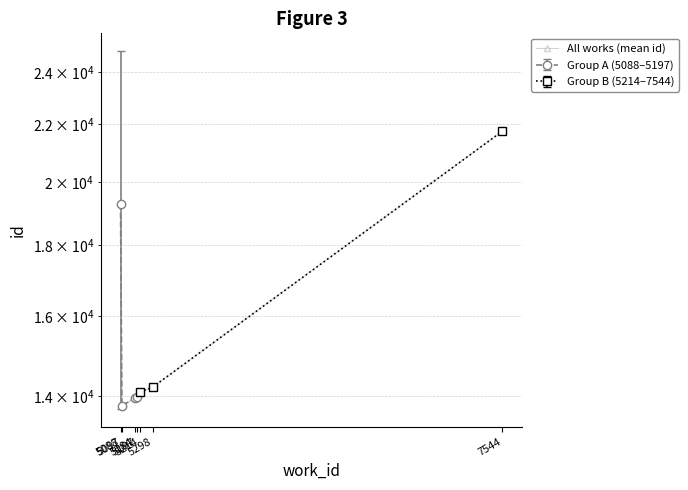

What is the sum of all values?

111111.5